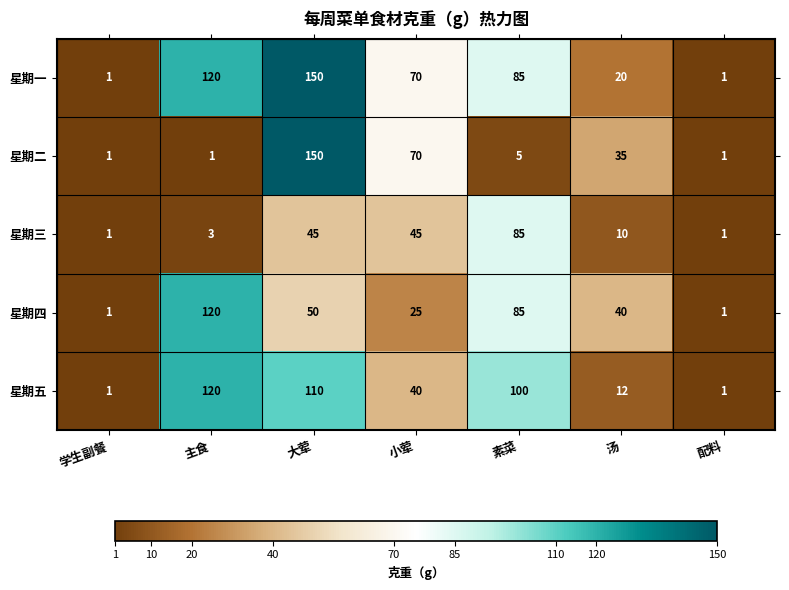

Between 汤 and 配料, which series saw the biggest shift?

星期四